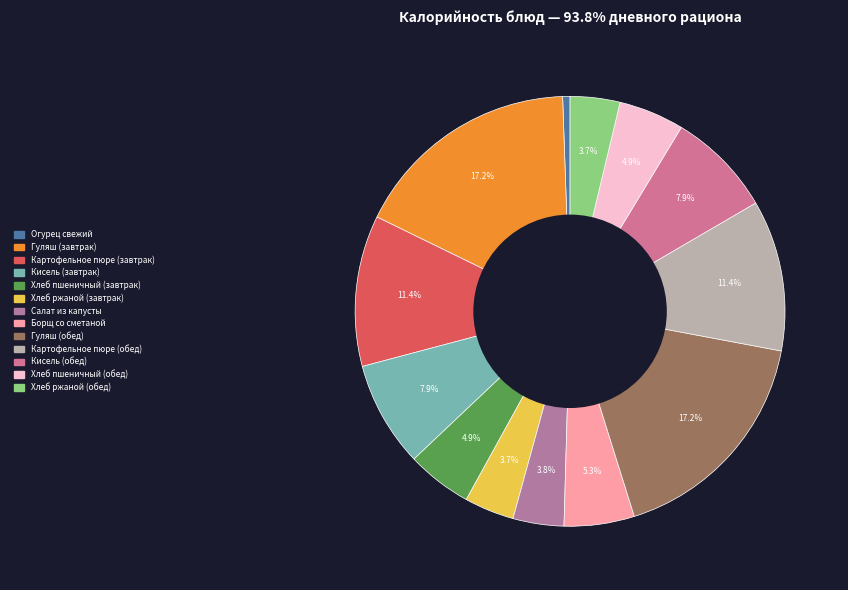

What percentage is the Гуляш (обед) slice, to the nearest percent?

17%